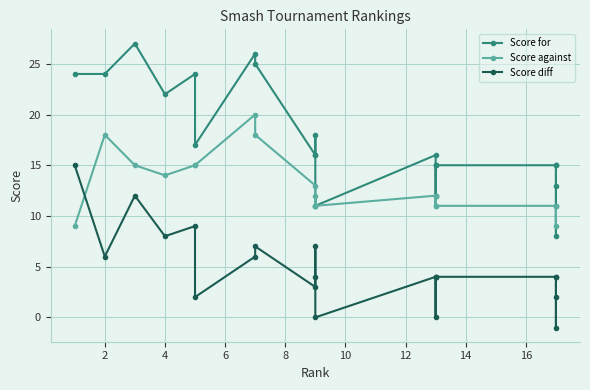

What is the greatest value displayed?

27